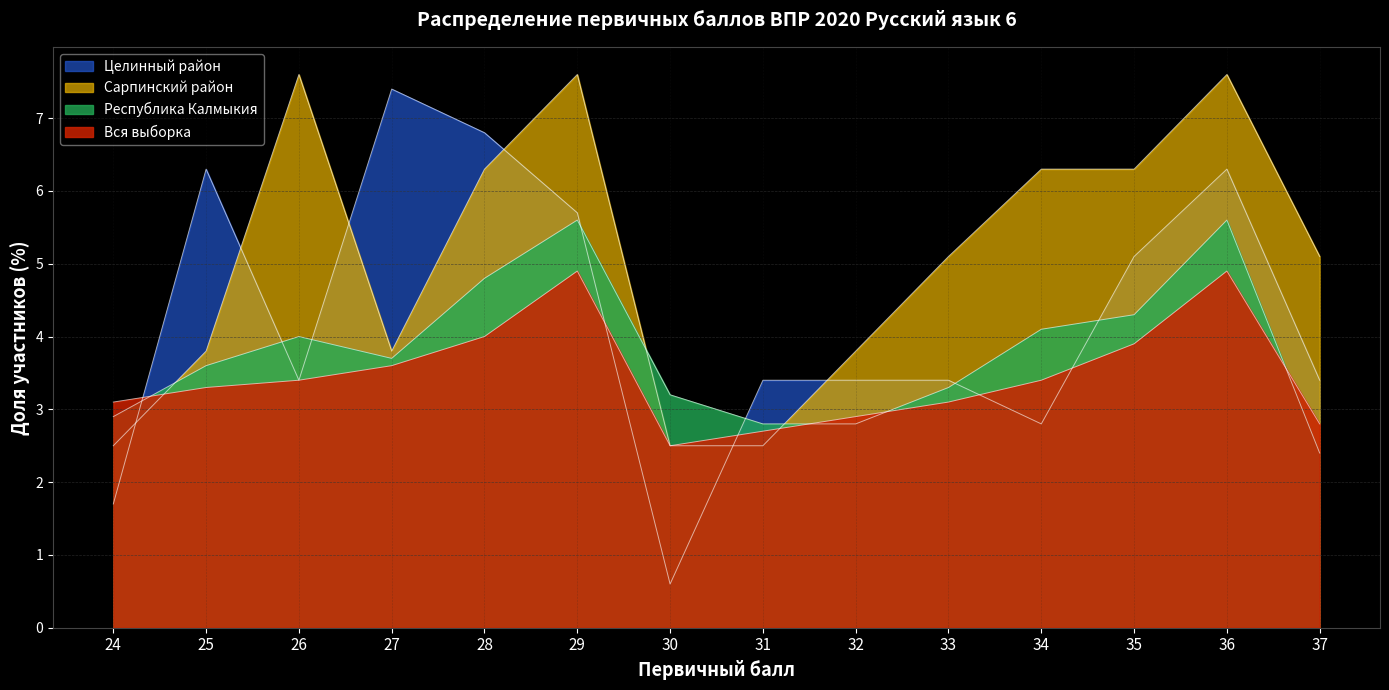

What is the value of the Сарпинский район point at the 8th from the left?

2.5